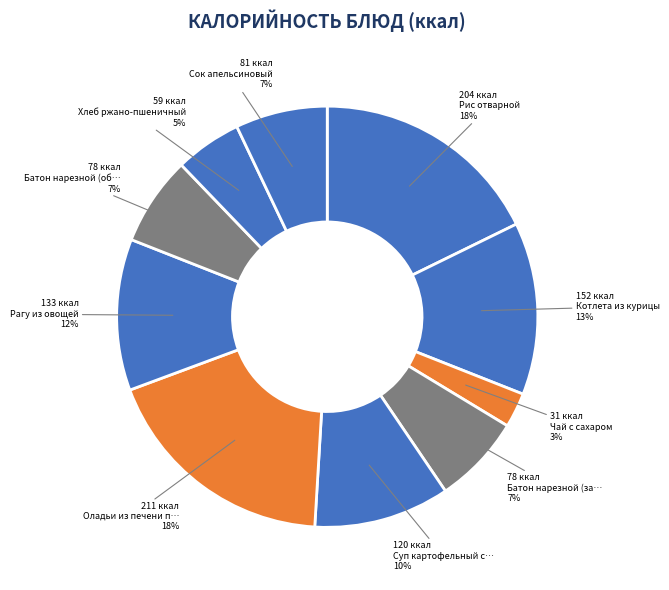

Rank the categories by value from lowest to highest.

Чай с сахаром, Хлеб ржано-пшеничный, Батон нарезной (завтрак), Батон нарезной (обед), Сок апельсиновый, Суп картофельный с макаронными изделиями, Рагу из овощей, Котлета из курицы, Рис отварной, Оладьи из печени по-кунцевски